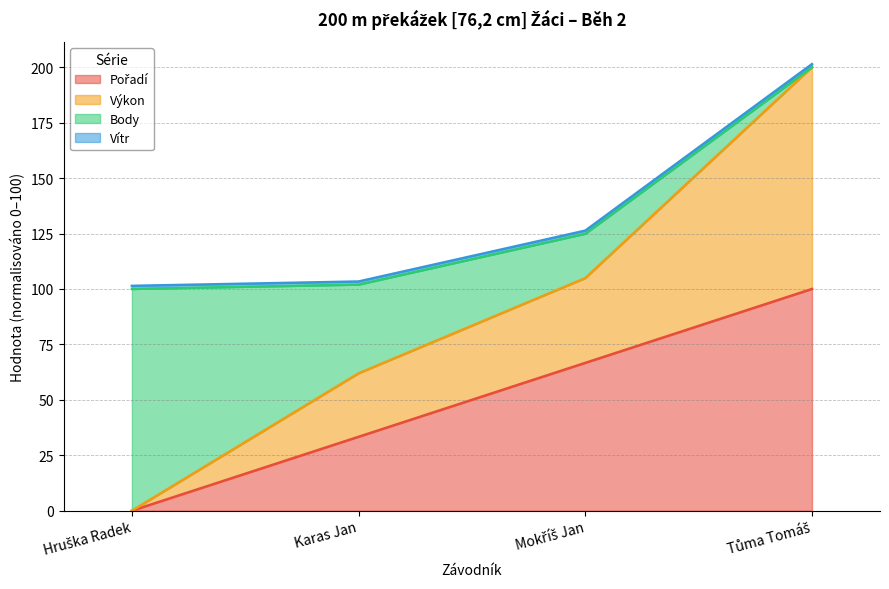

Which series has the largest range (max minus min)?

Výkon